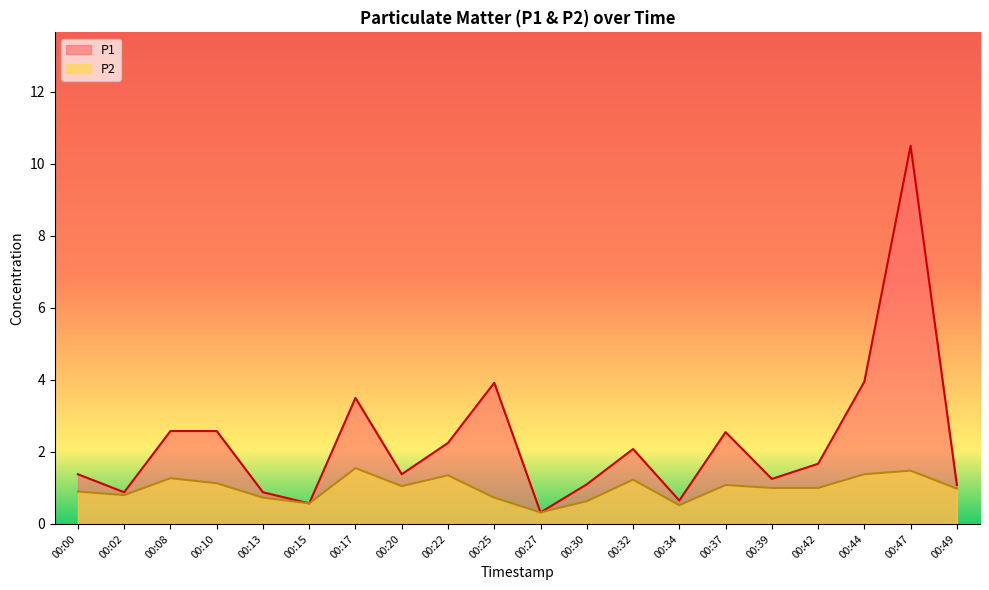

True or false: P1 has a value of 2.5 at 00:37.

True